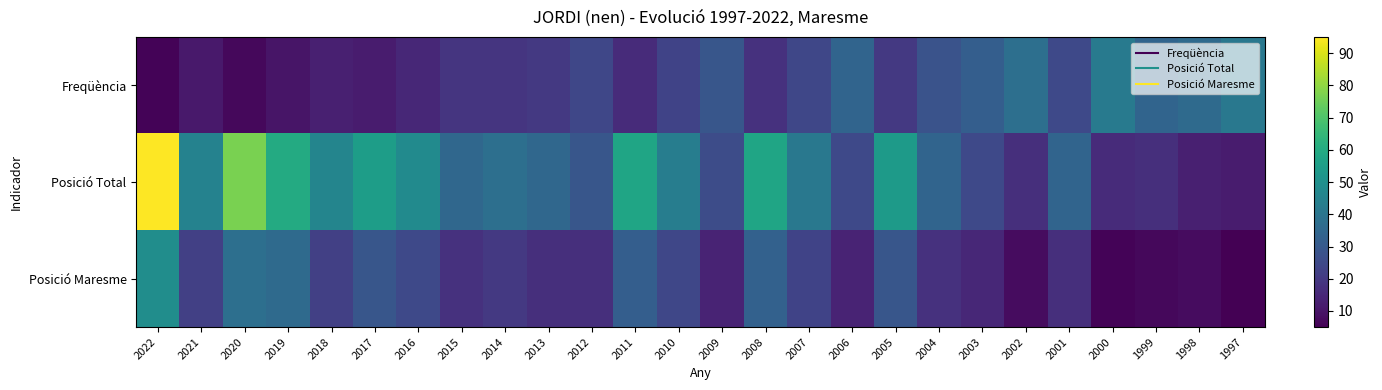

Which series has the largest total across all categories?

Posició Total